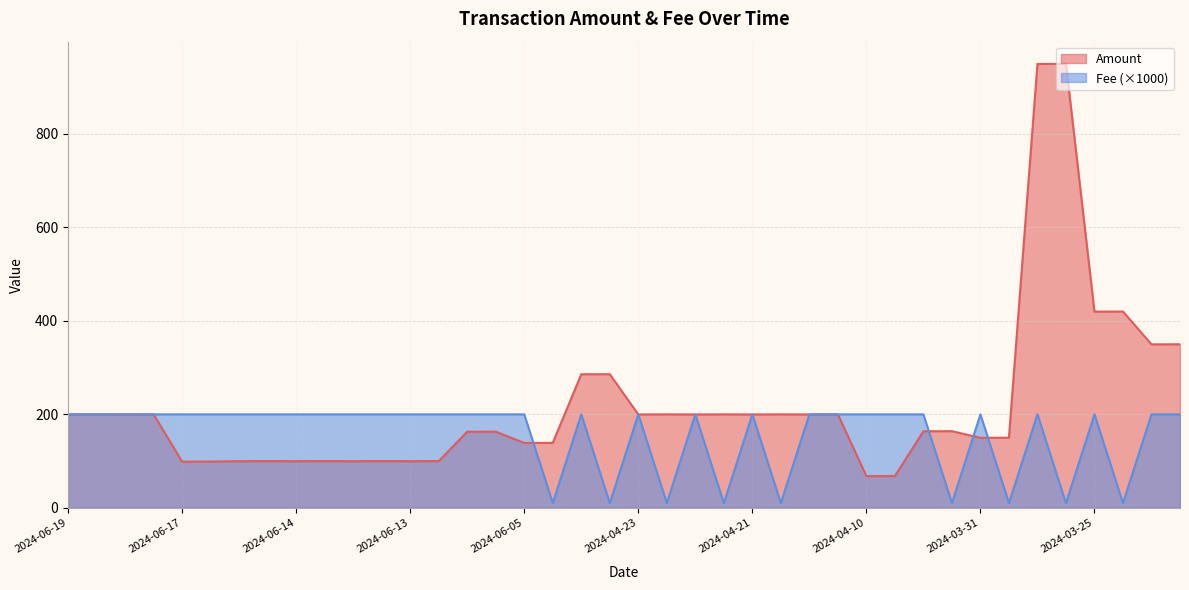

The value of Fee at 2024-04-29 is 3.3. True or false?

False